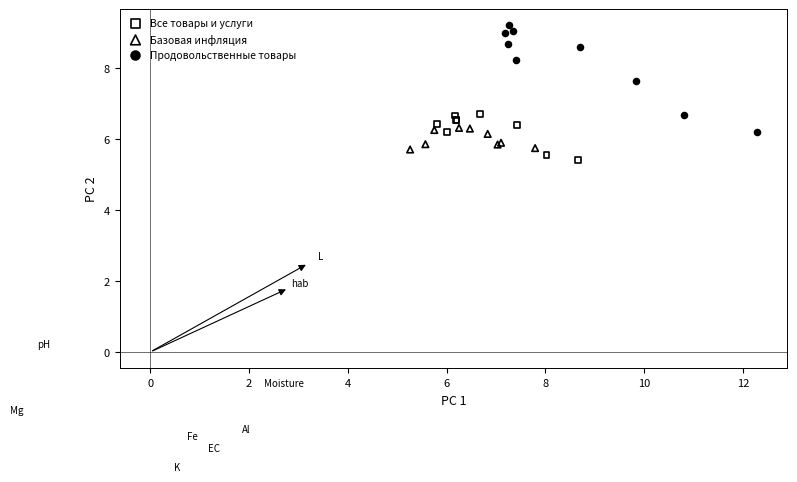

Which series contains the lowest Y value?

Все товары и услуги